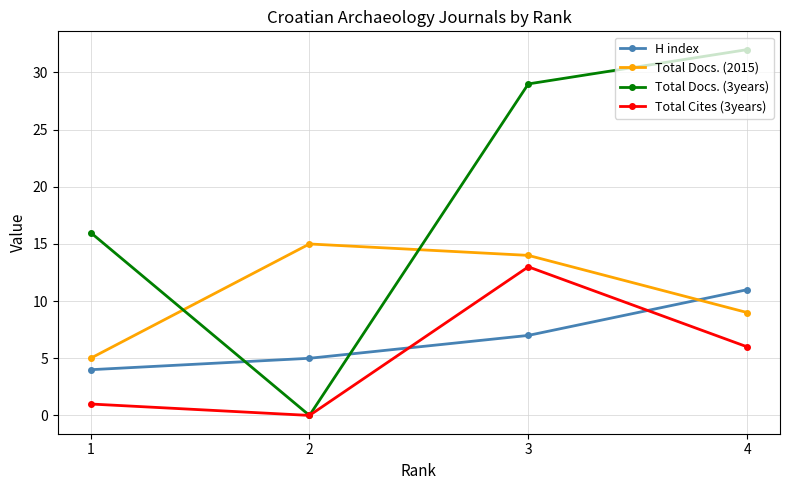

True or false: Total Docs. (2015) has a value of 14 at 3.

True